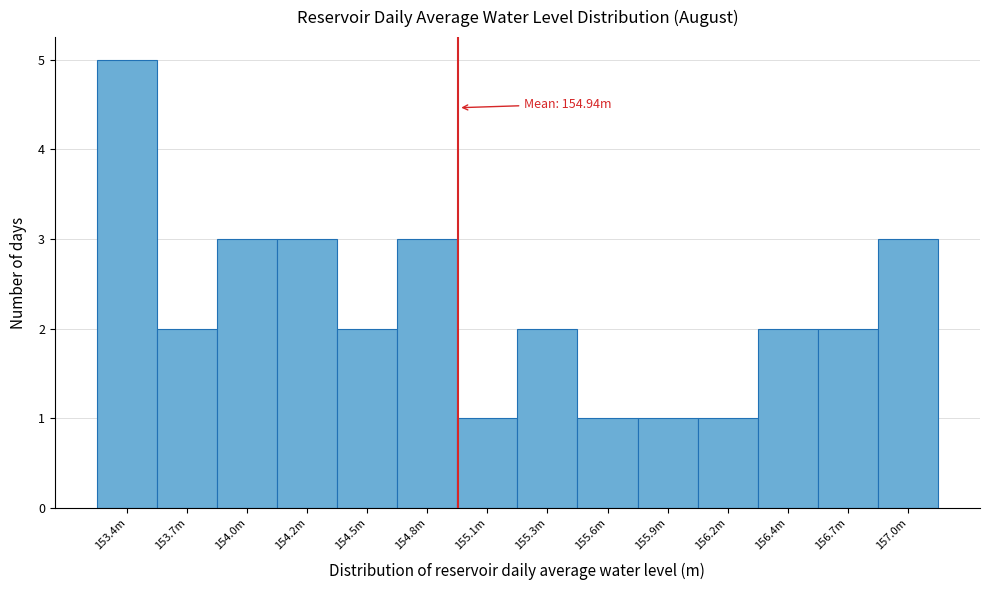

Reading left to right, list all the values displayed in this chart.

5	2	3	3	2	3	1	2	1	1	1	2	2	3